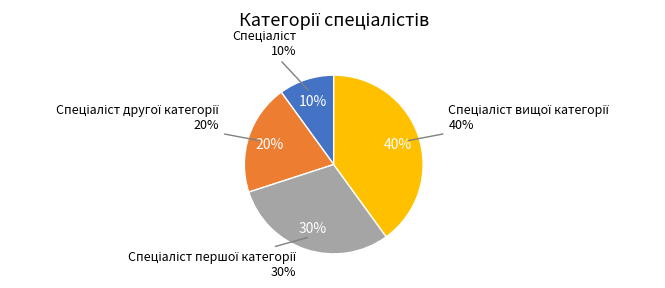

How much of the chart is everything except Спеціаліст першої категорії?

70.0%